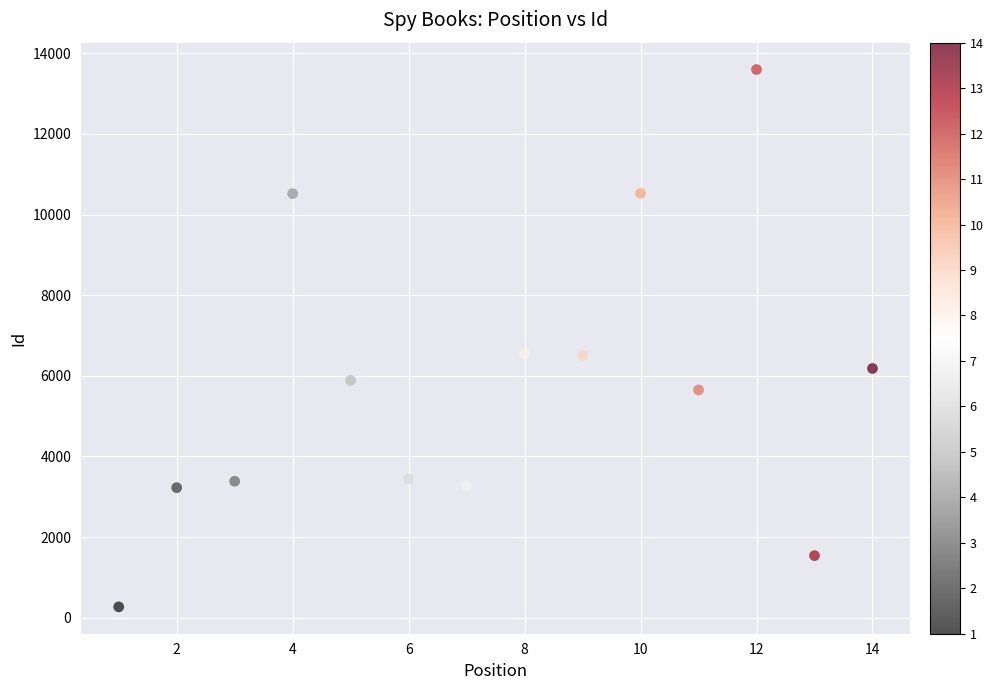

What is the range of X values (max minus min)?

13